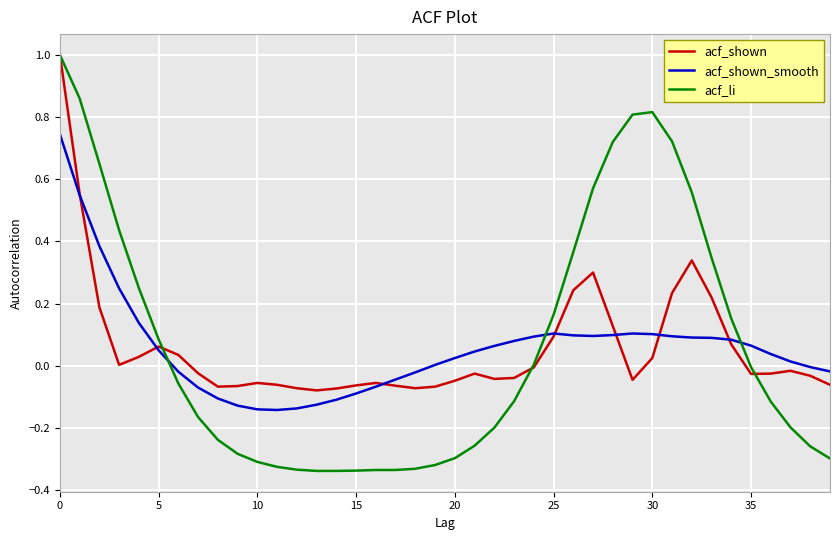

Which series has the widest spread of values?

acf_li